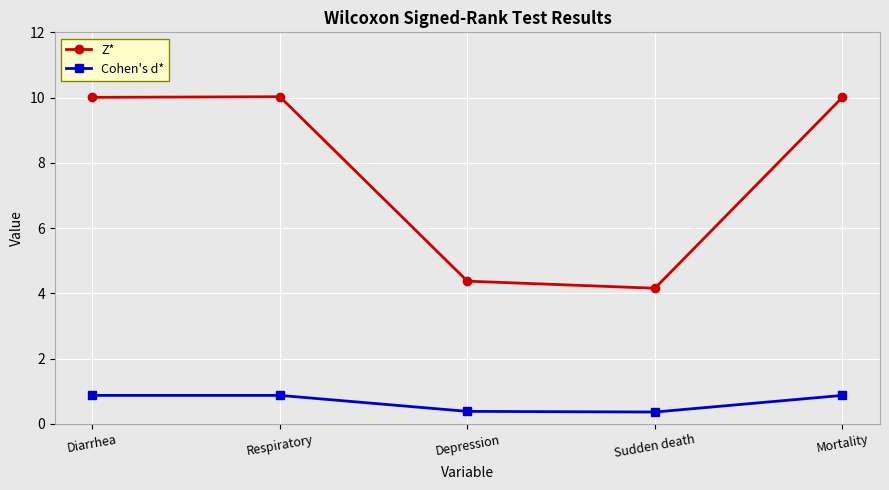

Rank the series by their average value, from highest to lowest.

Z*, Cohen's d*